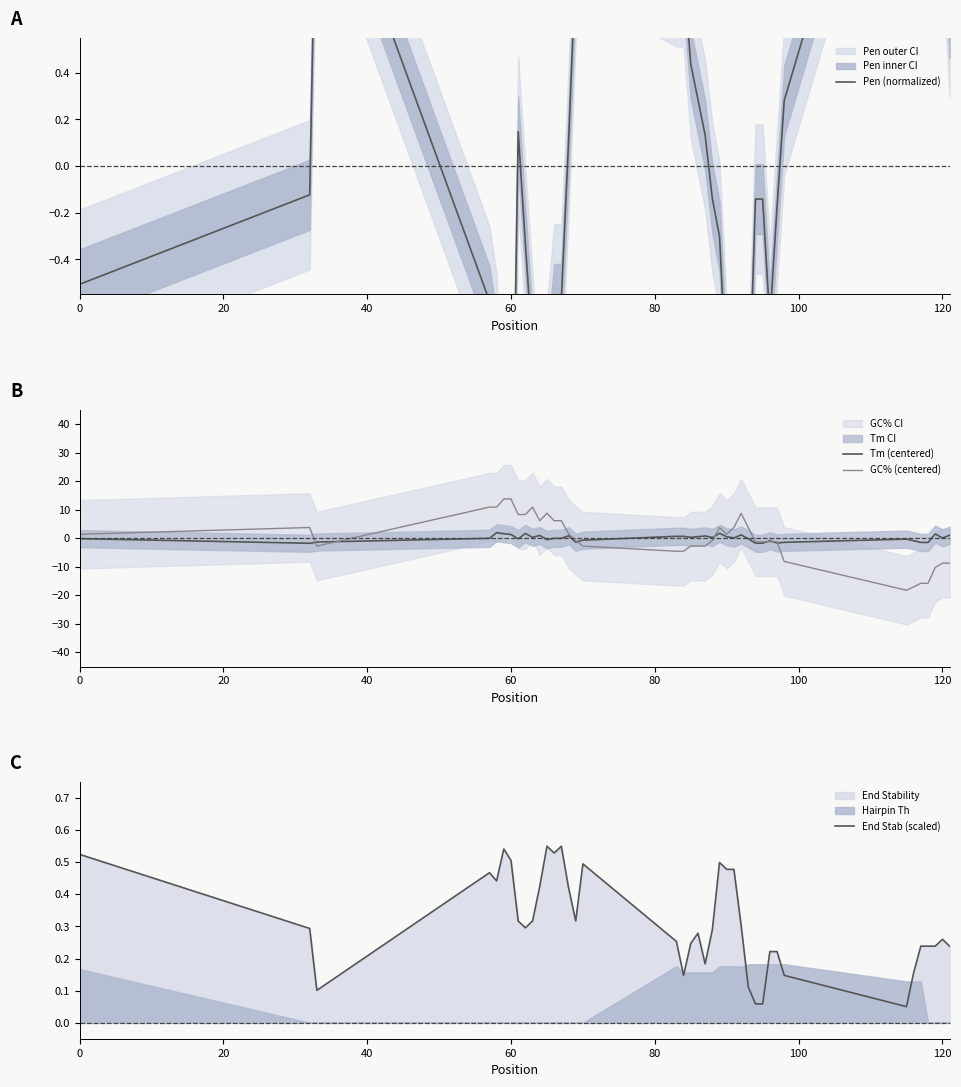

What is the highest value of the Tm (centered) series?

1.9